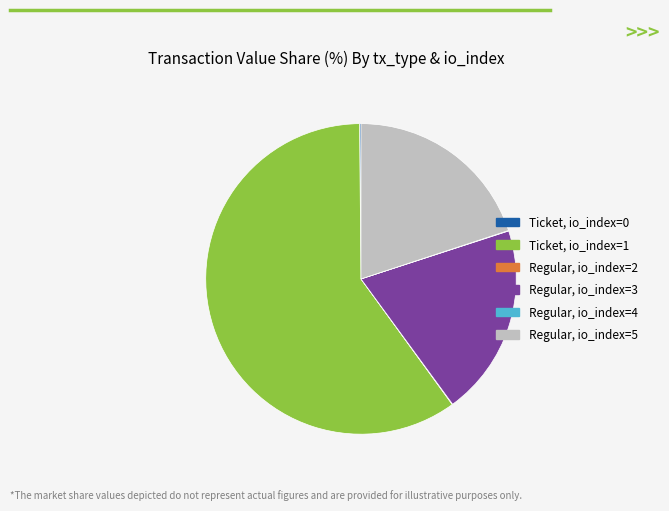

What is the majority slice?

Ticket, io_index=1